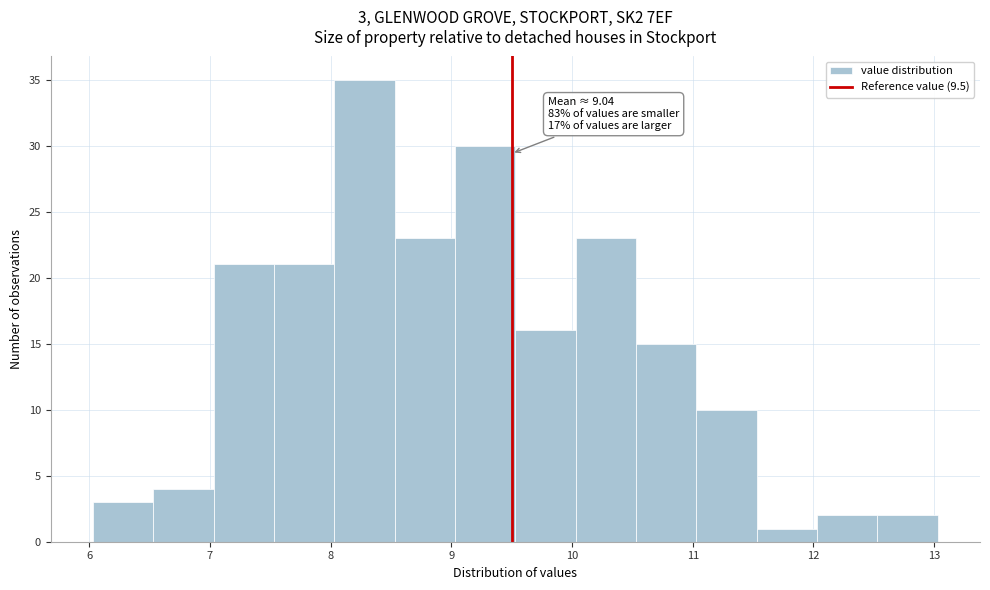

Over which range of the x-axis is the bar tallest?

8.03 to 8.53